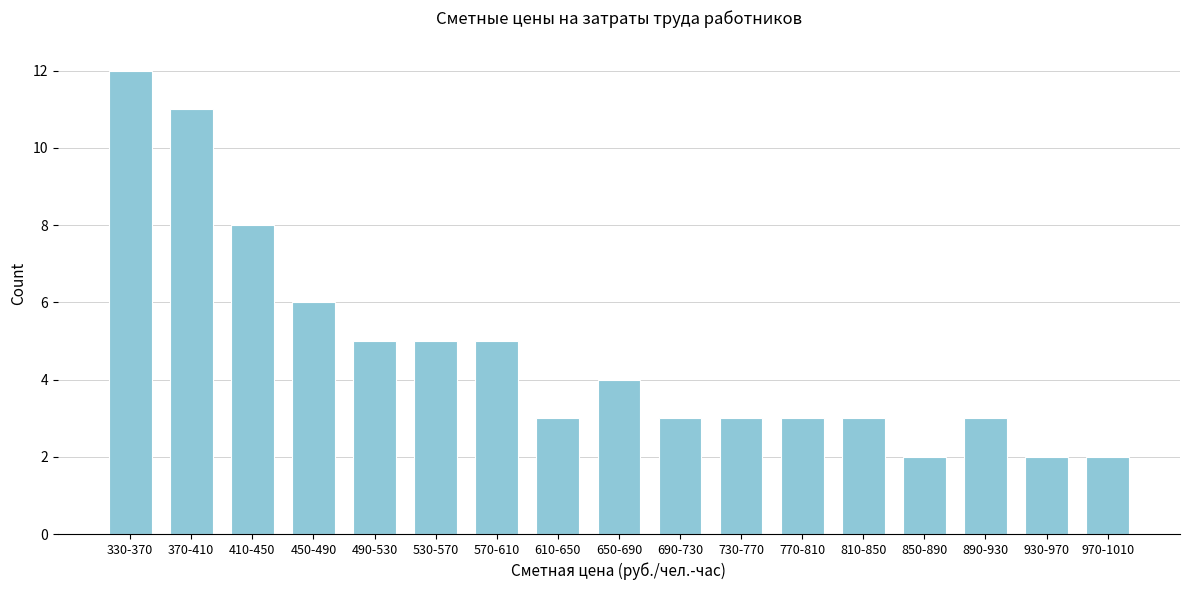

Reading left to right, list all the values displayed in this chart.

12	11	8	6	5	5	5	3	4	3	3	3	3	2	3	2	2